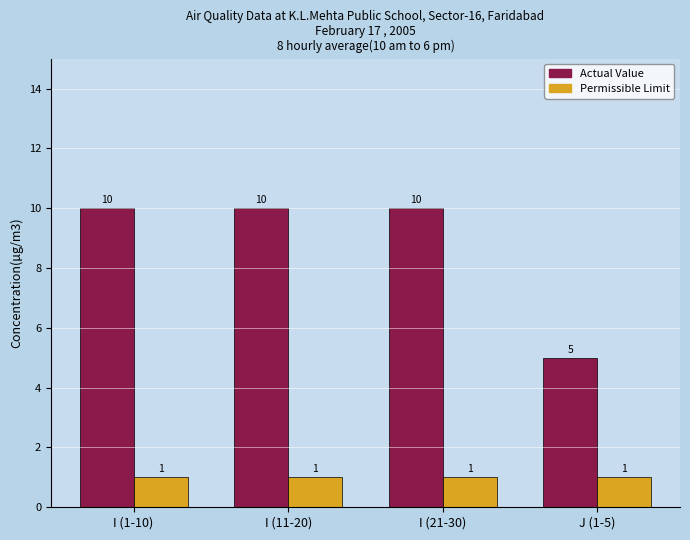

What is the highest value of the Actual Value series?

10